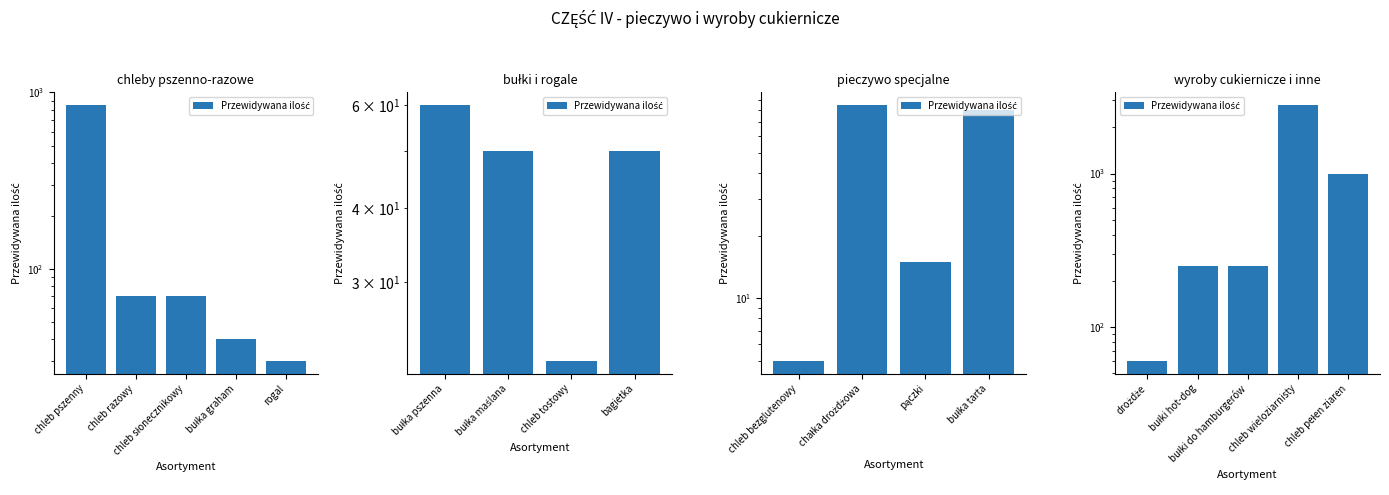

Does the chart contain any negative values?

No